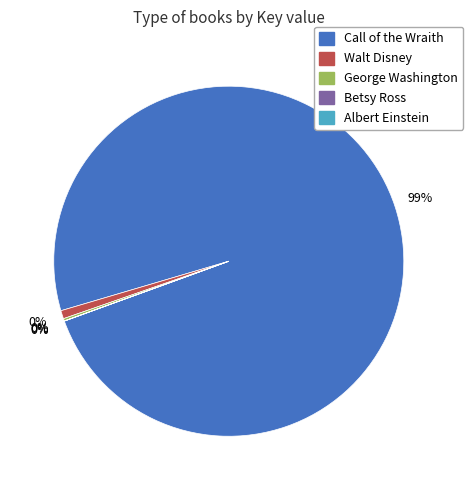

To the nearest percent, what is the difference between the largest and smallest slice percentages?

99%